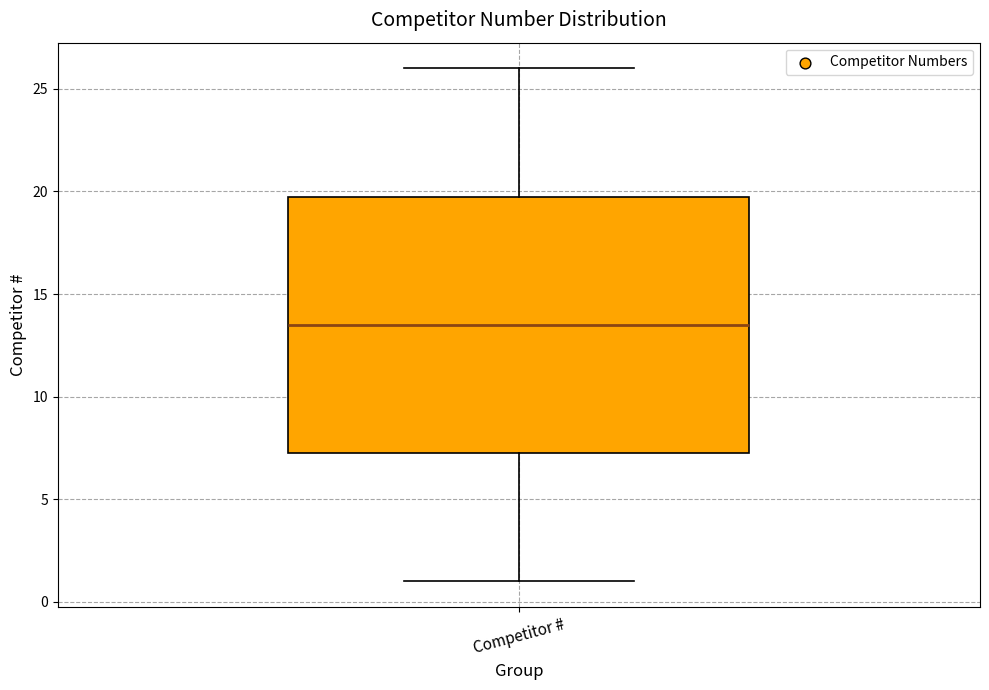

Read this box plot against the y-axis: the position of the median line, the range covered by the box, and the ends of both whiskers. The values are not printed on the chart, so give them approximately, as read against the axis.

median 13.5, box 7.5 to 20.0, whiskers 1.0 to 26.0